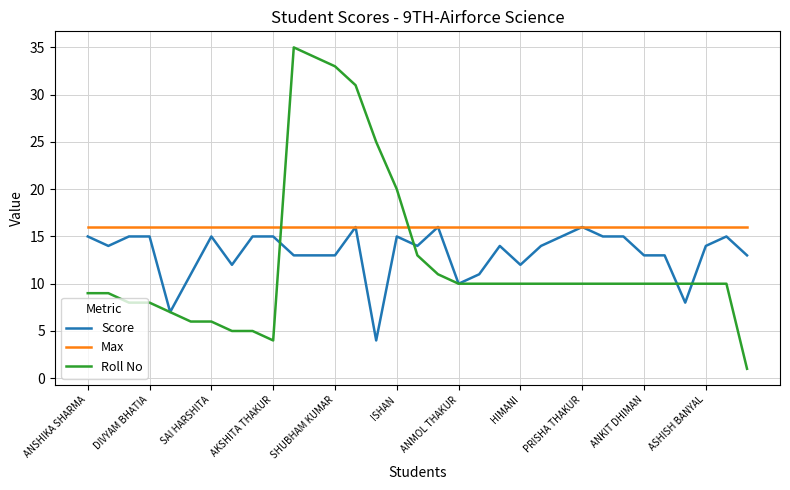

Which series has the largest range (max minus min)?

Roll No